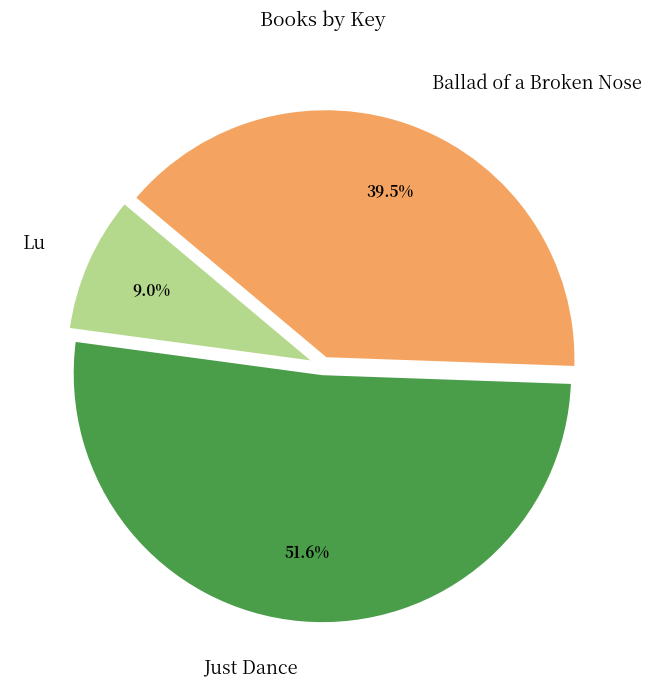

Is the sum of Lu and Ballad of a Broken Nose greater than half?

No